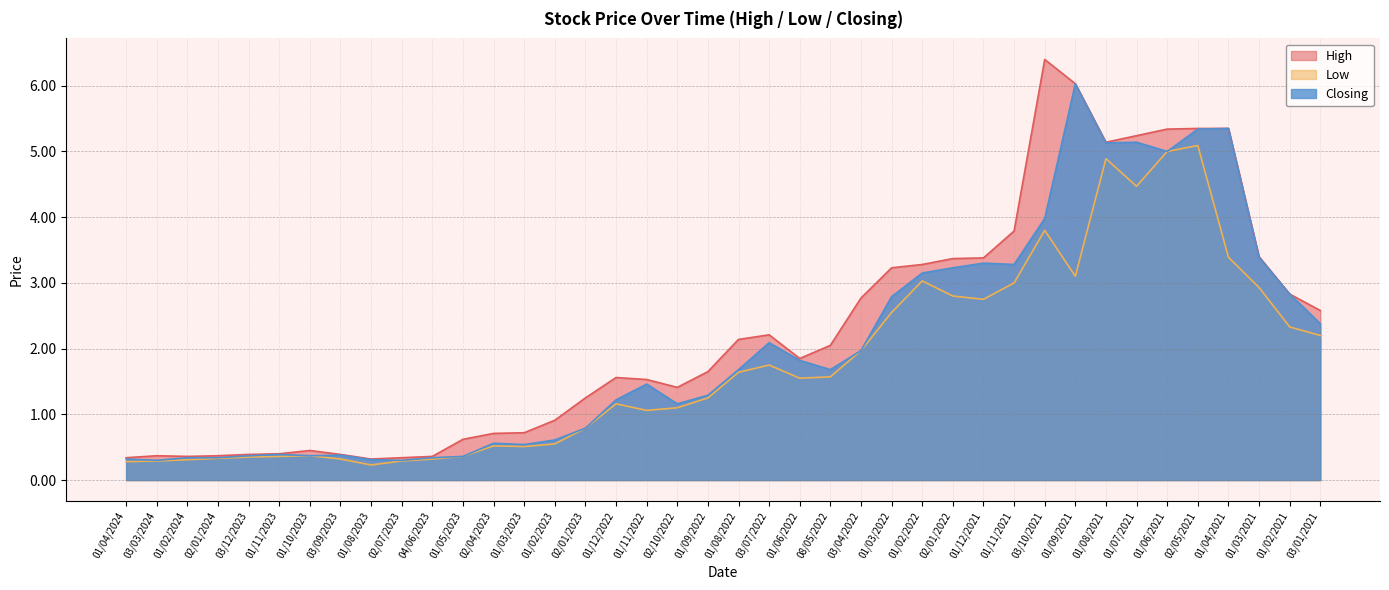

Where does the High series first go above 1?

02/01/2023